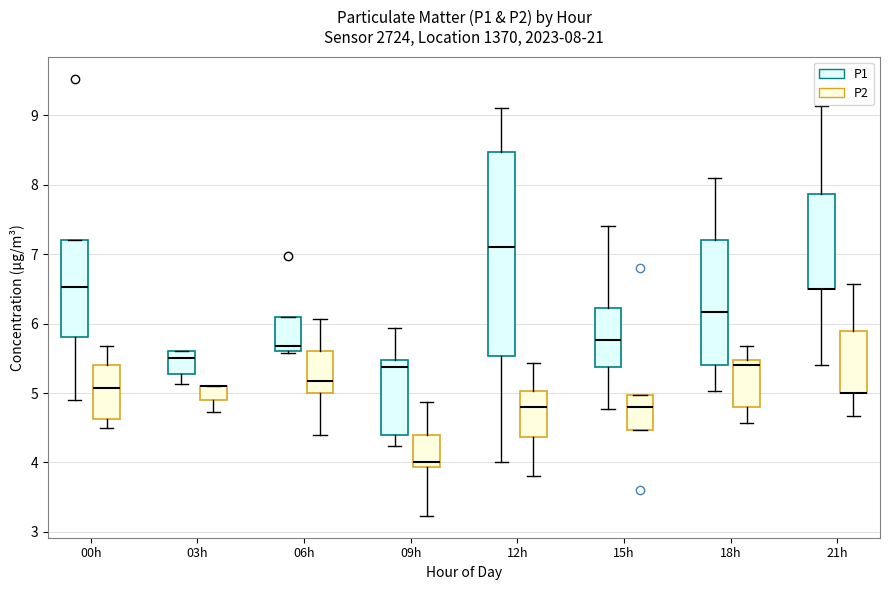

Which box is the tallest, from its lower edge to its upper edge?

12h (P1)